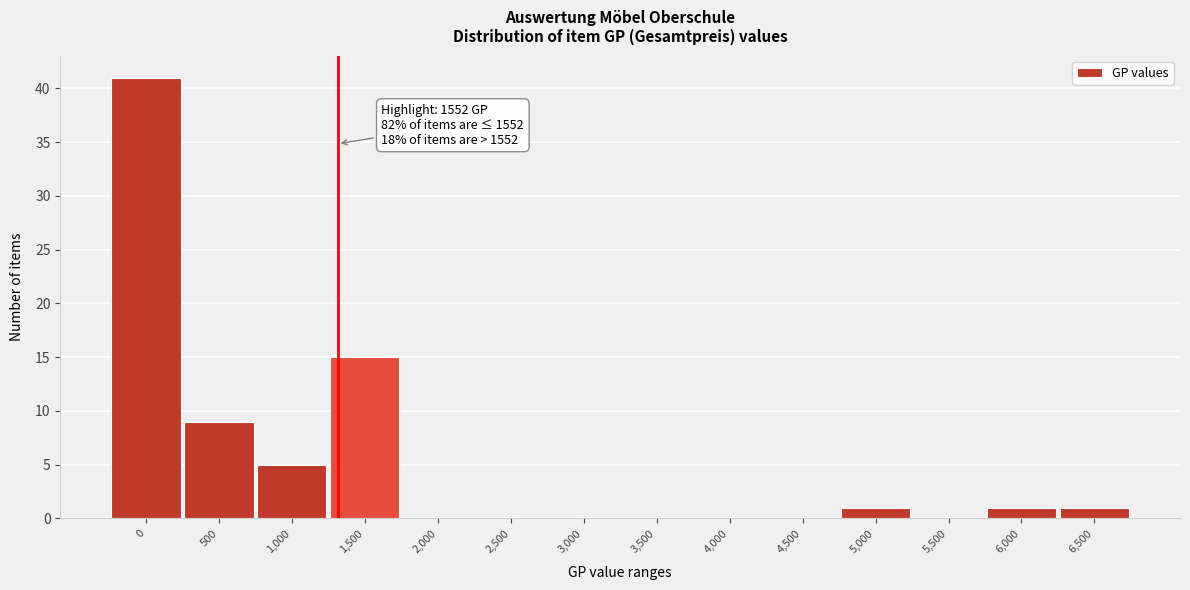

Reading right to left, list all the values displayed in this chart.

6,500=1	6,000=1	5,500=0	5,000=1	4,500=0	4,000=0	3,500=0	3,000=0	2,500=0	2,000=0	1,500=15	1,000=5	500=9	0=41